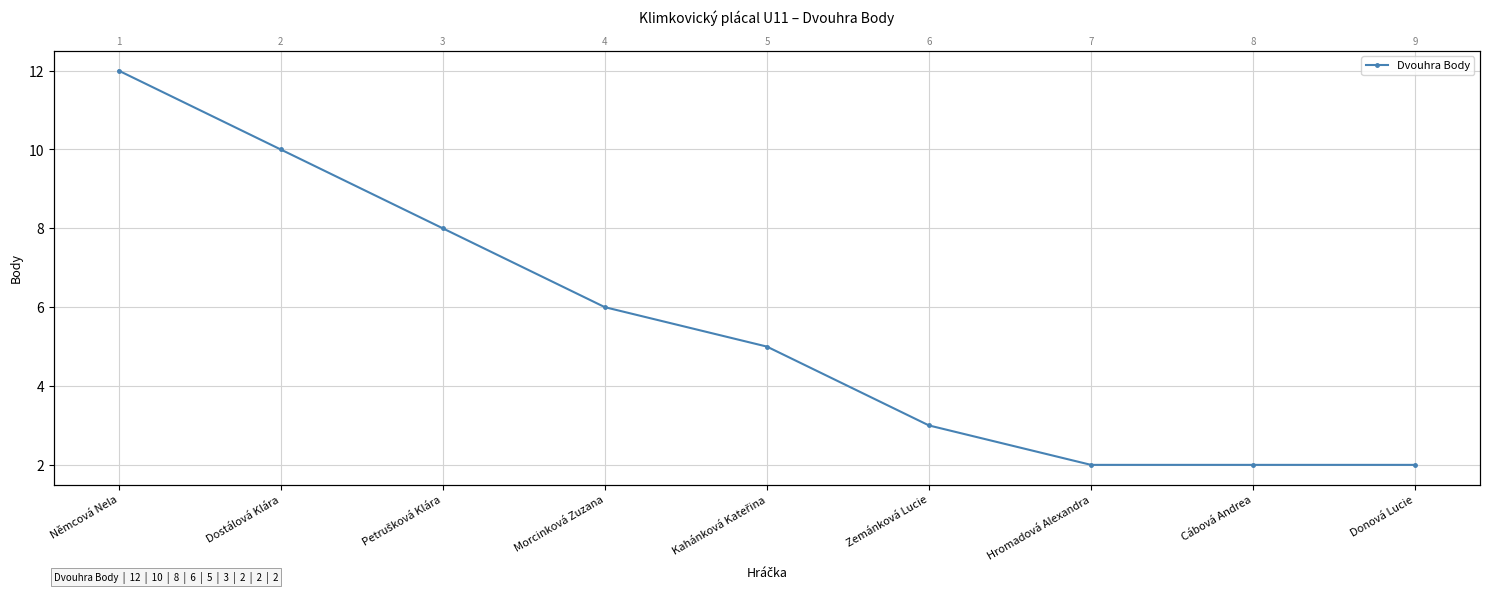

What is the maximum value shown in the chart?

12